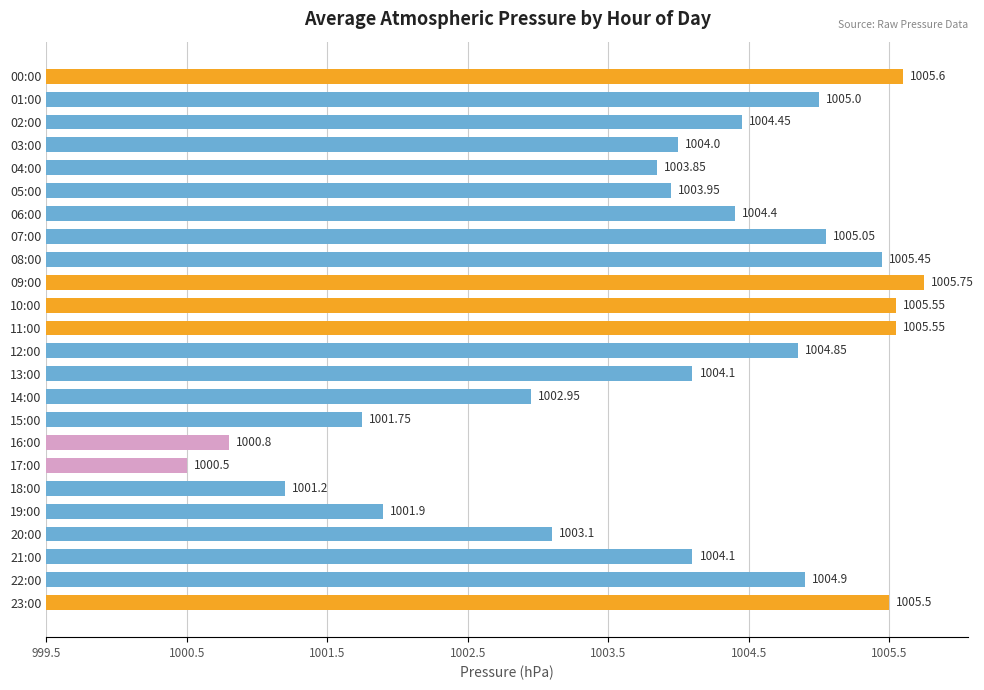

Are the bars horizontal?

Yes